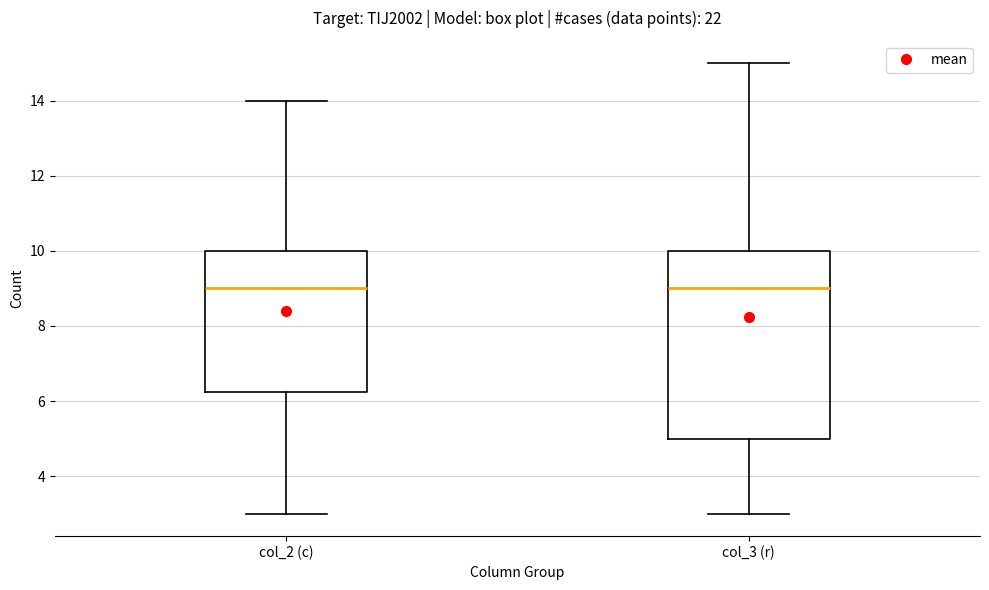

Reading left to right, read every box against the y-axis: the position of its median line, the range the box covers, and the ends of its whiskers. The values are not printed on the chart, so give them approximately, as read against the axis.

col_2 (c): median 9.0, box 6.2 to 10.0, whiskers 3.0 to 14.0
col_3 (r): median 9.0, box 5.0 to 10.0, whiskers 3.0 to 15.0